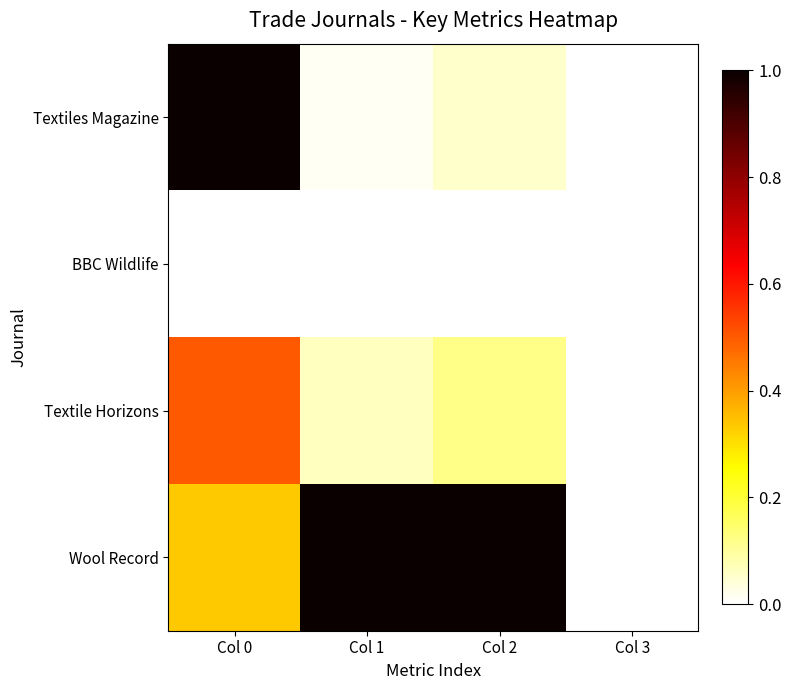

At which category is the sum across all series the highest?

Col 0